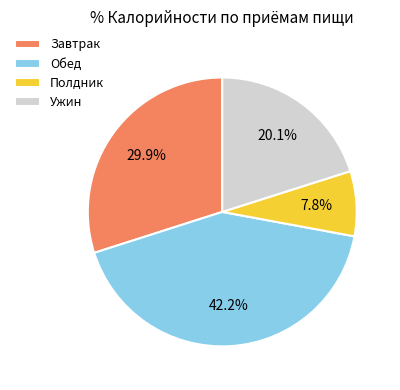

Rank the categories by value from lowest to highest.

Полдник, Ужин, Завтрак, Обед